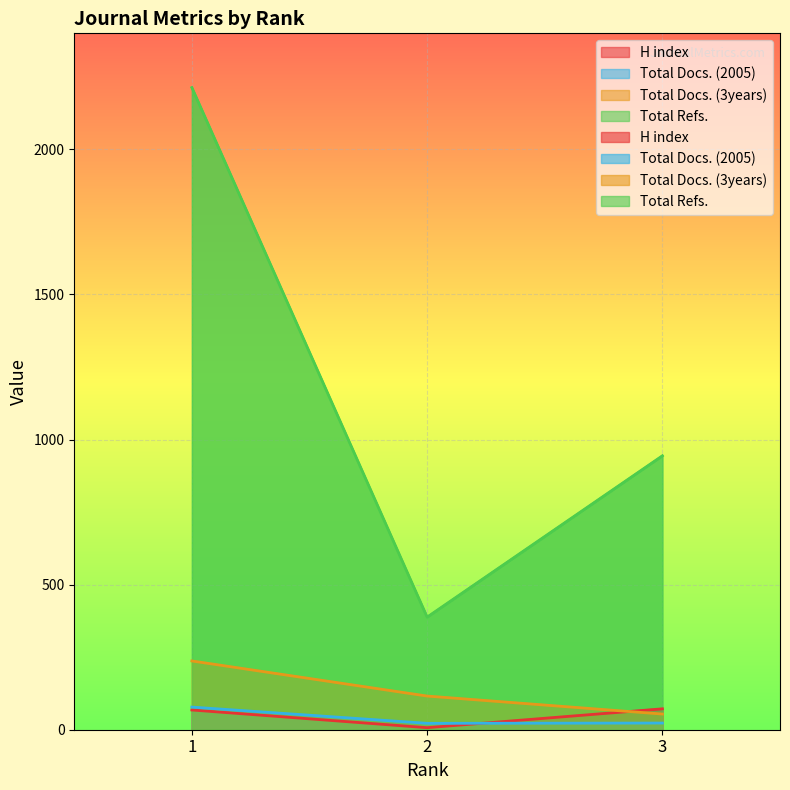

True or false: Total Refs. has a value of 630 at 3.

False